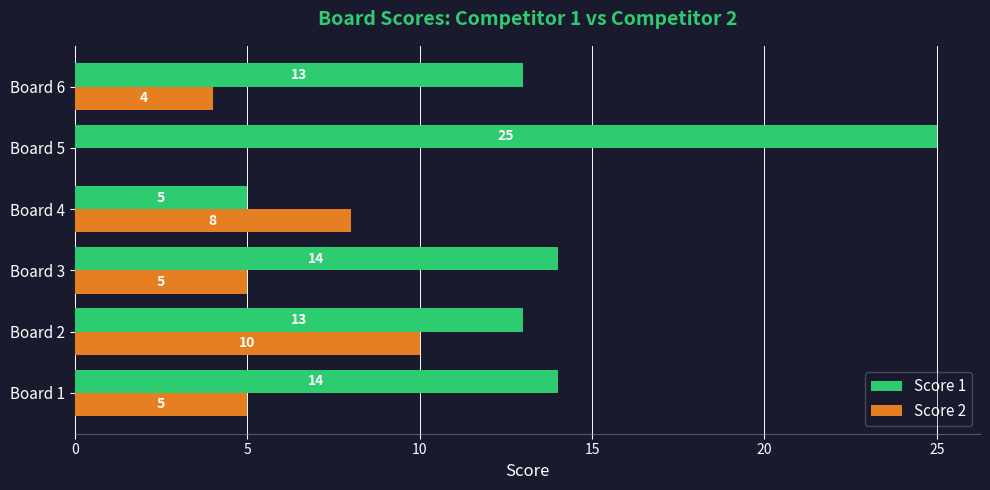

What is the maximum value shown in the chart?

25